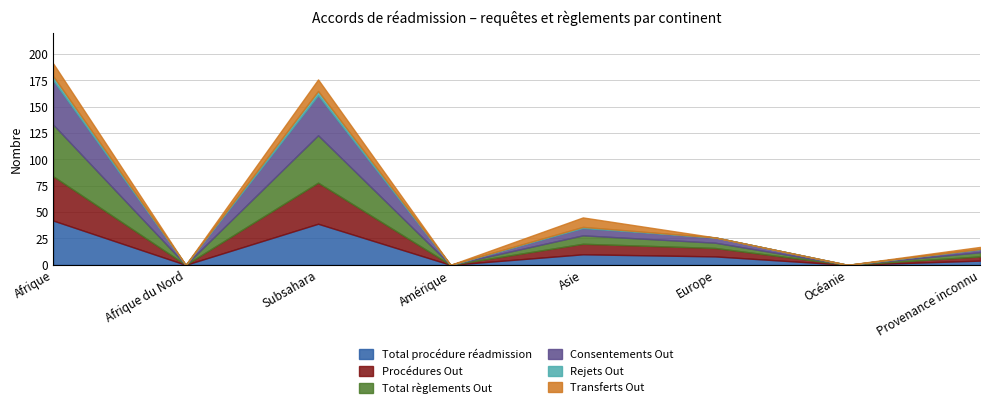

At how many categories does at least one series exceed 13?

2